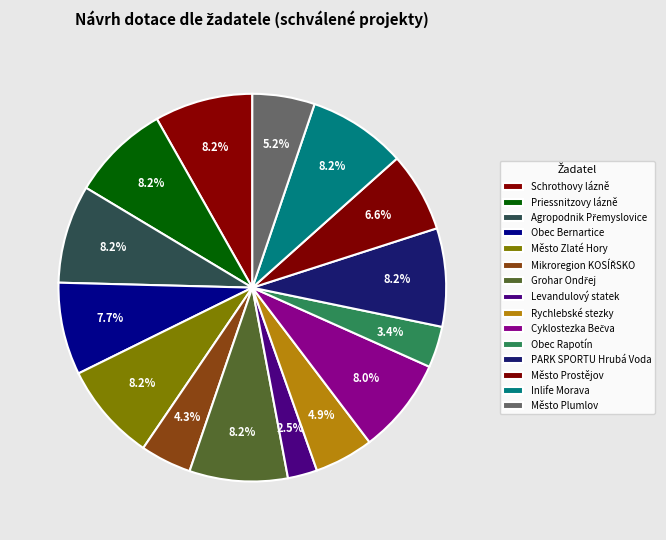

The Rychlebské stezky slice represents 1% of the pie. True or false?

False